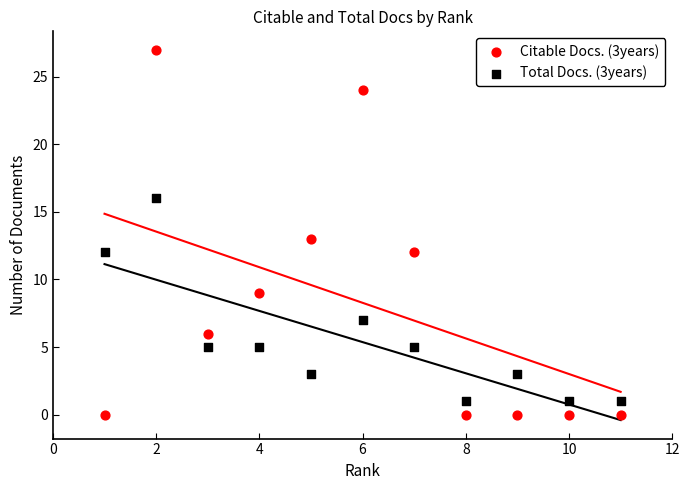

Which series has the largest Y range (max minus min)?

Citable Docs. (3years)